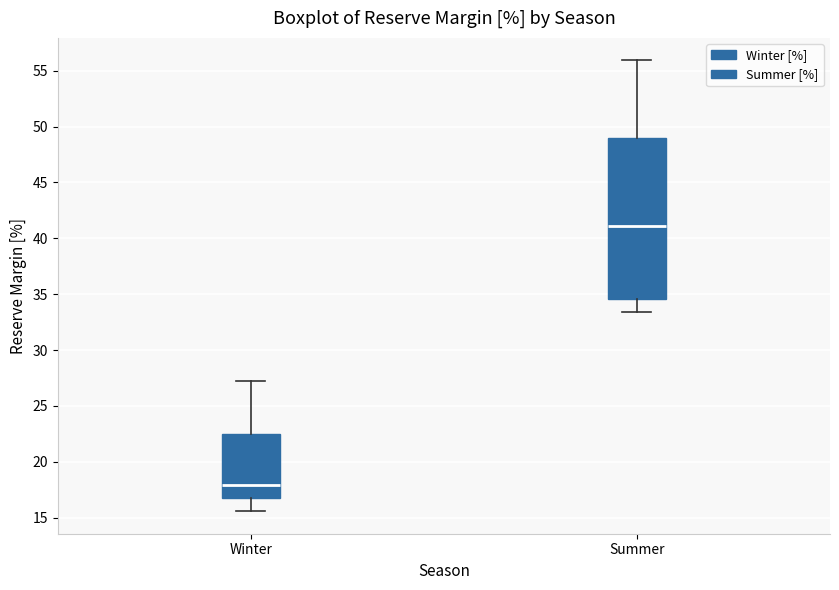

Comparing the boxes themselves (not the whiskers), which one is the tallest?

Summer